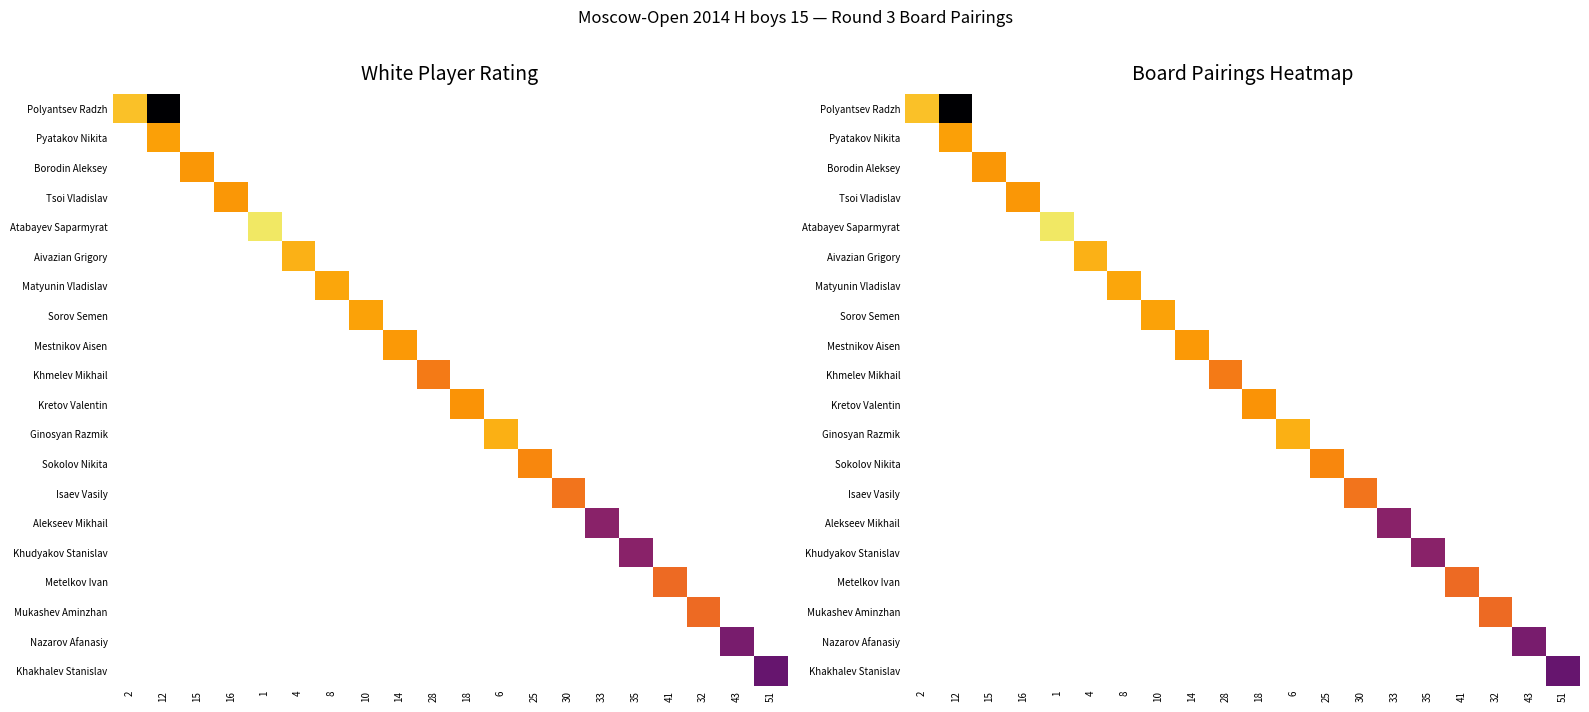

How many distinct data groups are displayed?

20